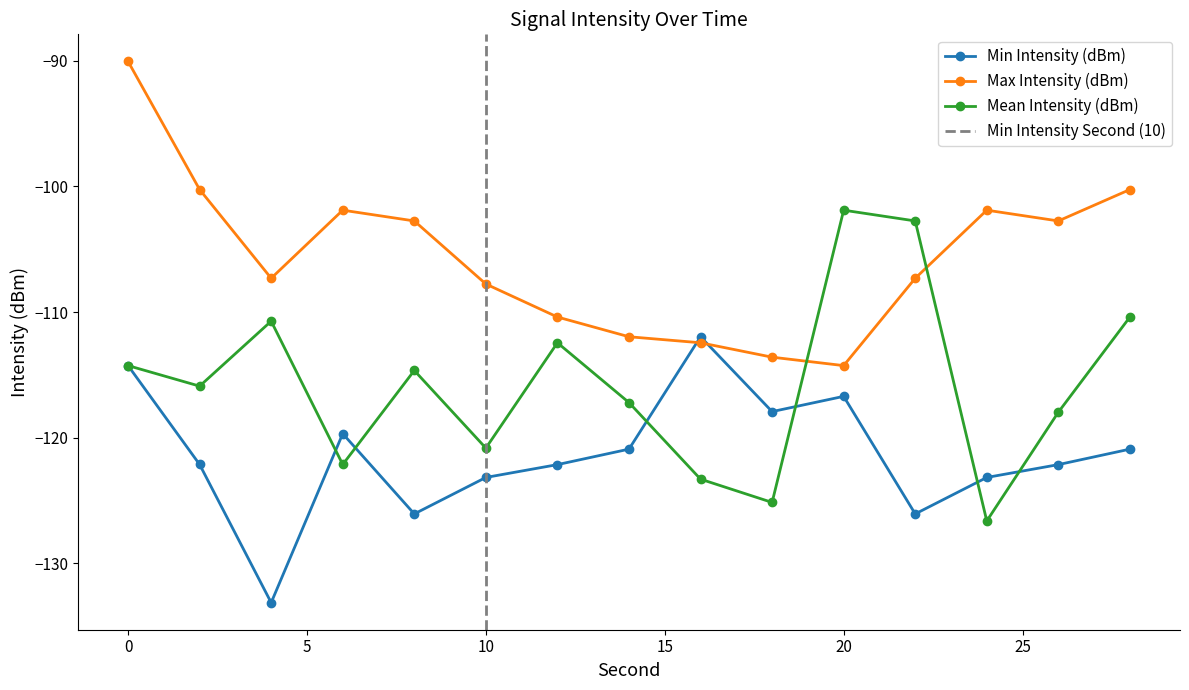

How many values in the Max Intensity (dBm) series exceed -107?

7